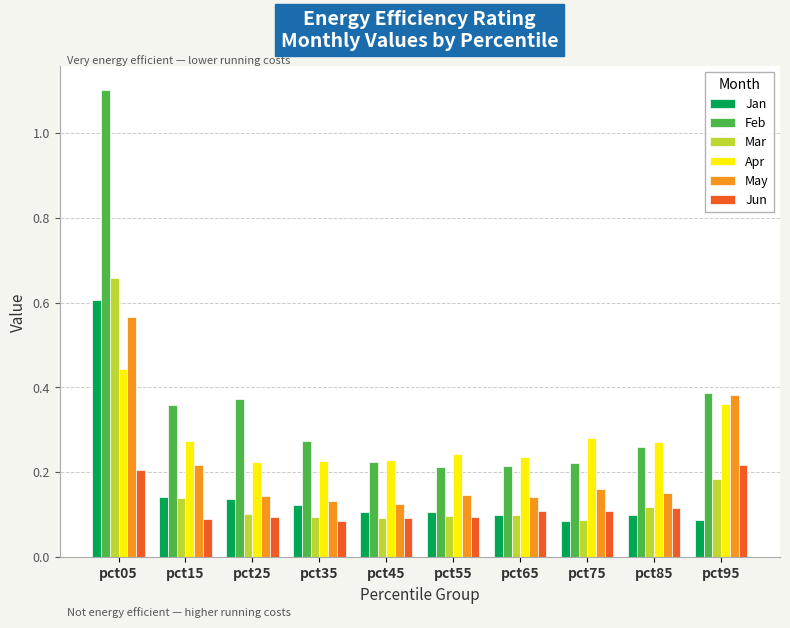

What is the greatest value displayed?

1.1